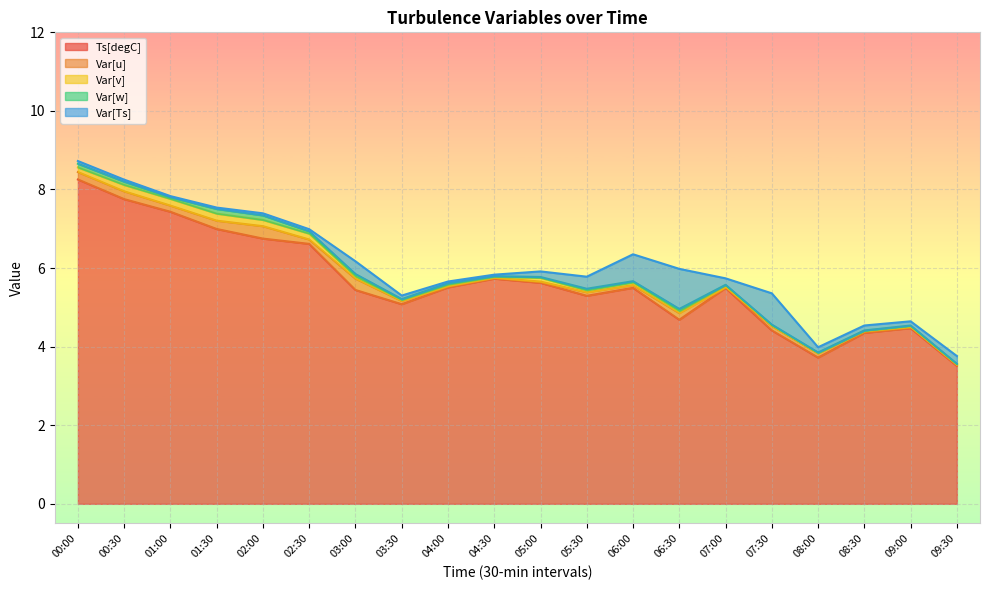

Reading right to left, what are all the values shown in this chart?

Ts[degC]: 3.5	4.5	4.4	3.7	4.4	5.5	4.7	5.5	5.3	5.6	5.7	5.5	5.1	5.4	6.6	6.8	7.0	7.4	7.8	8.3
Var[u]: 0.0	0.0	0.0	0.1	0.1	0.0	0.2	0.1	0.1	0.0	0.0	0.0	0.1	0.3	0.1	0.3	0.2	0.2	0.2	0.2
Var[v]: 0.0	0.0	0.0	0.0	0.0	0.1	0.1	0.1	0.1	0.1	0.0	0.0	0.0	0.1	0.1	0.2	0.2	0.2	0.2	0.1
Var[w]: 0.0	0.0	0.0	0.0	0.0	0.0	0.1	0.0	0.0	0.0	0.0	0.0	0.0	0.1	0.1	0.1	0.1	0.0	0.1	0.1
Var[Ts]: 0.2	0.1	0.1	0.1	0.8	0.2	1.0	0.7	0.3	0.1	0.0	0.0	0.1	0.3	0.1	0.1	0.0	0.0	0.1	0.1